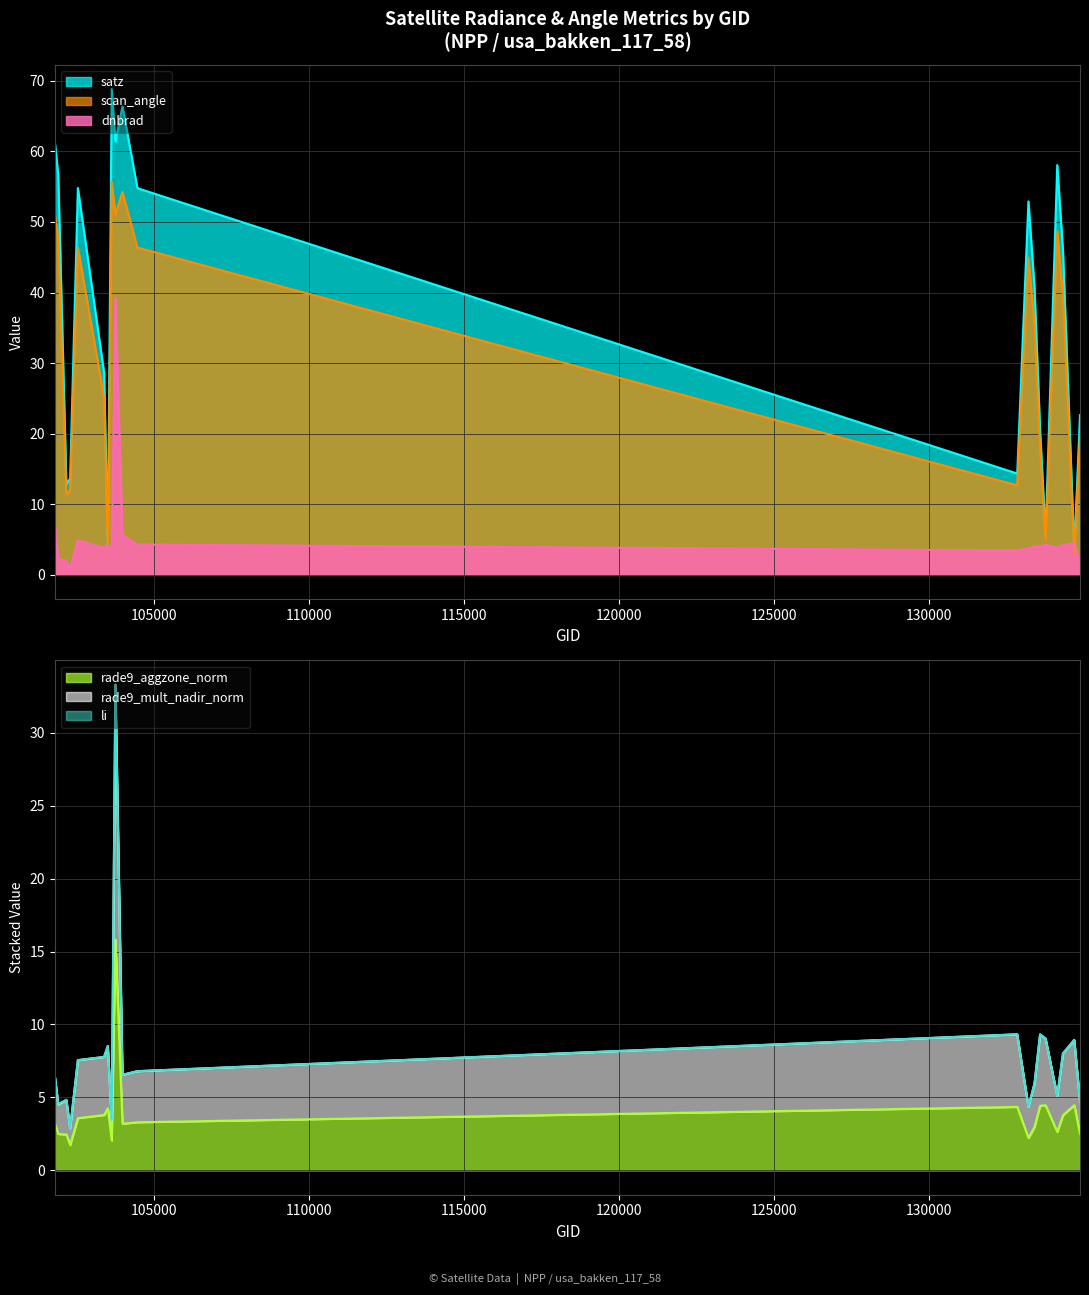

What is the value of the rade9_aggzone_norm point at the 16th from the left?

4.5